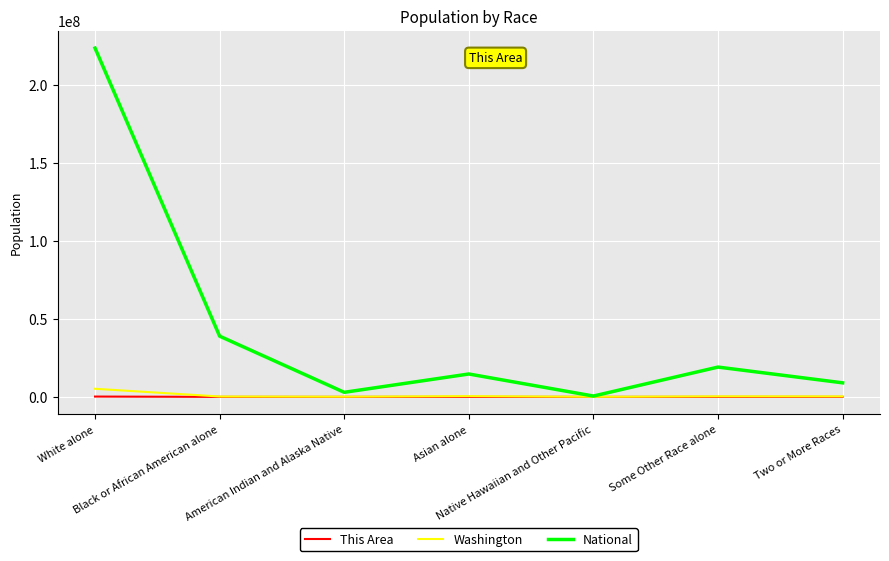

Which series has the widest spread of values?

National